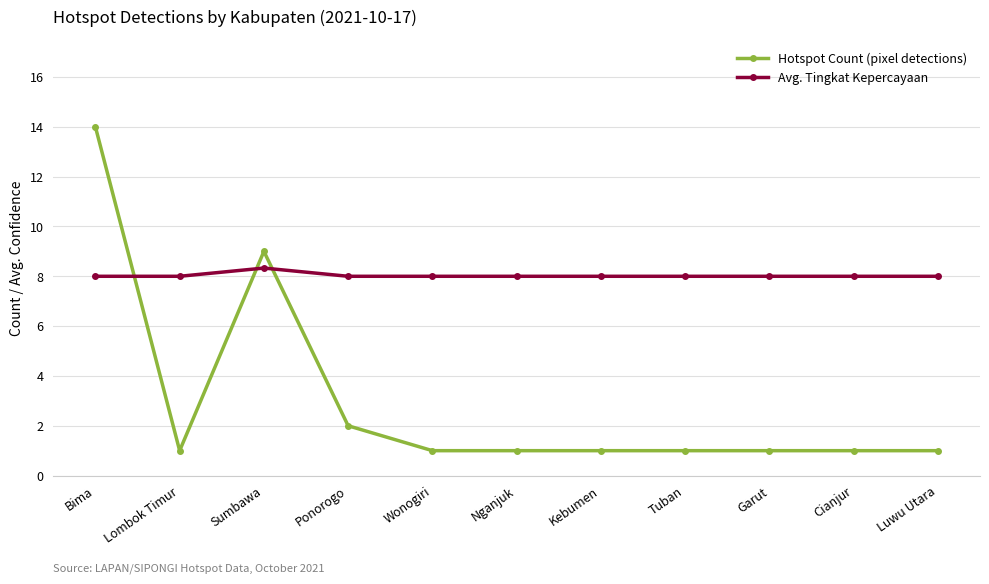

At which label is Hotspot Count (pixel detections) closest to 7?

Sumbawa